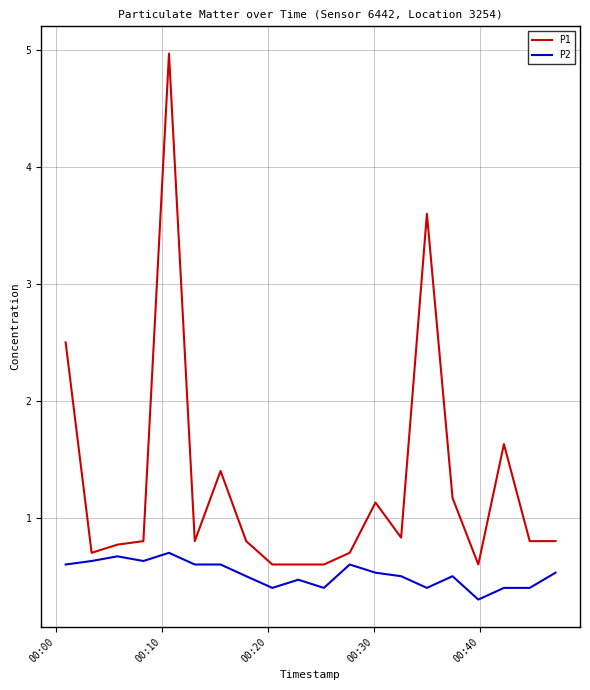

List the series in order of their peak value, highest first.

P1, P2